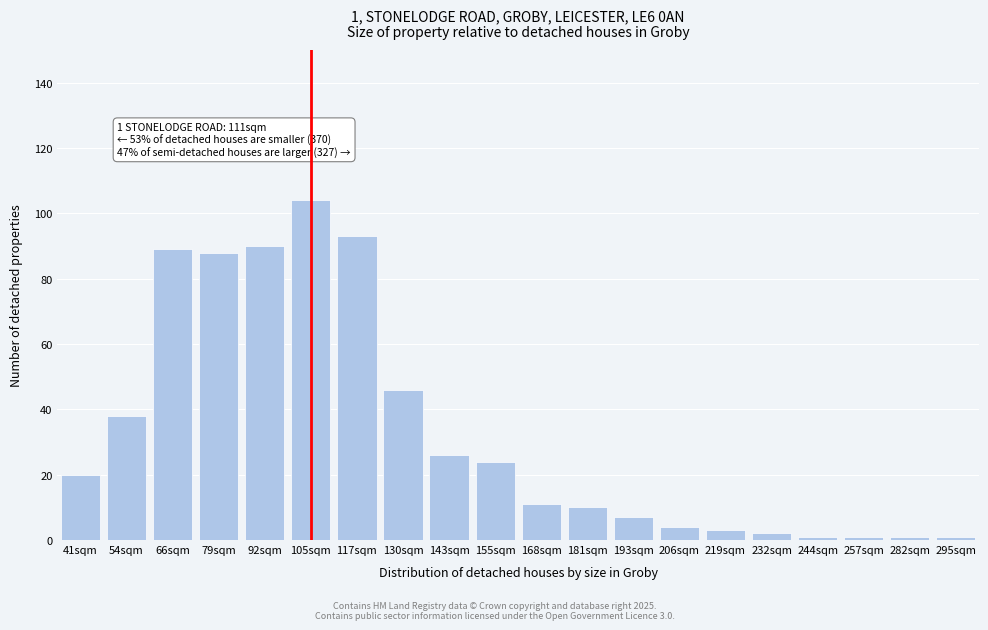

Reading left to right, list all the values displayed in this chart.

20	38	89	88	90	104	93	46	26	24	11	10	7	4	3	2	1	1	1	1